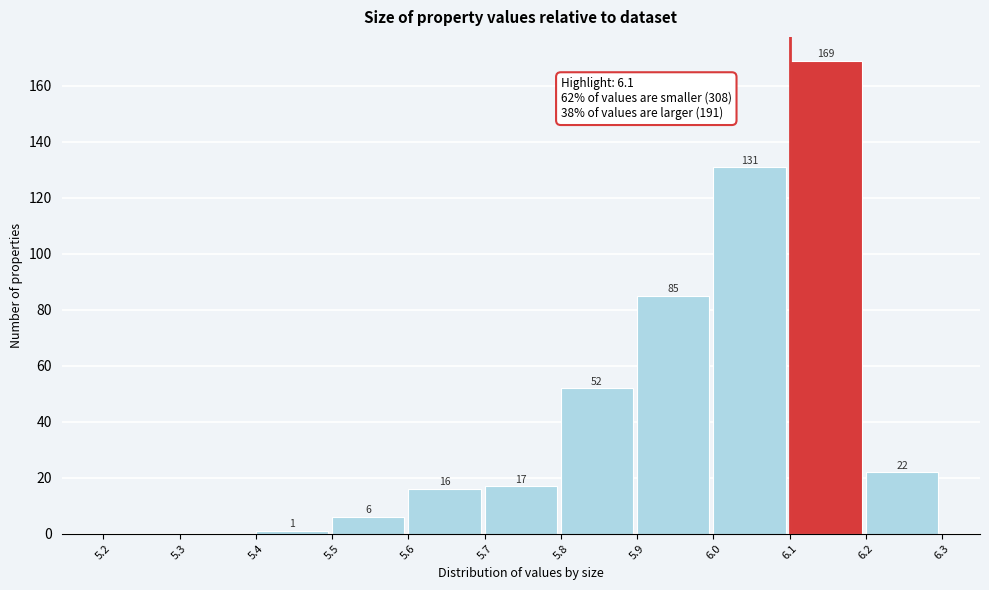

Over which range of the x-axis is the bar tallest?

6.1 to 6.2